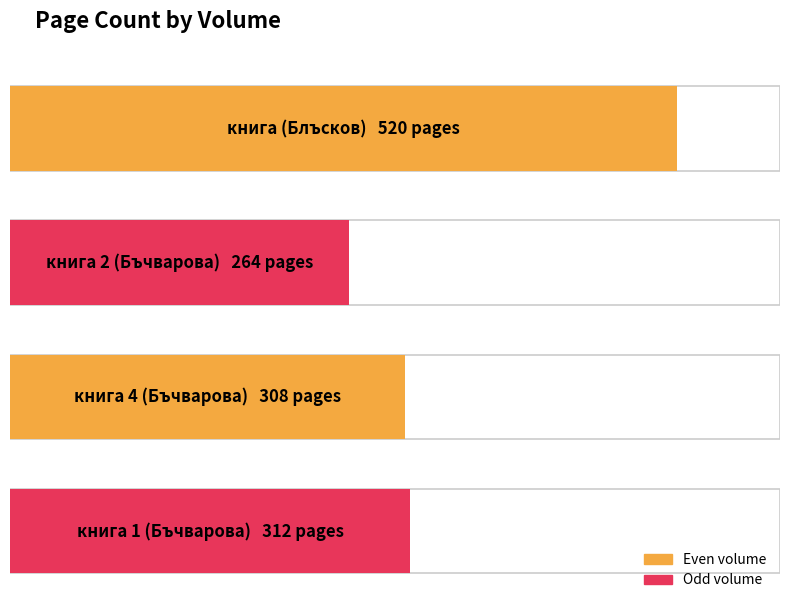

How many bars are there in total?

4